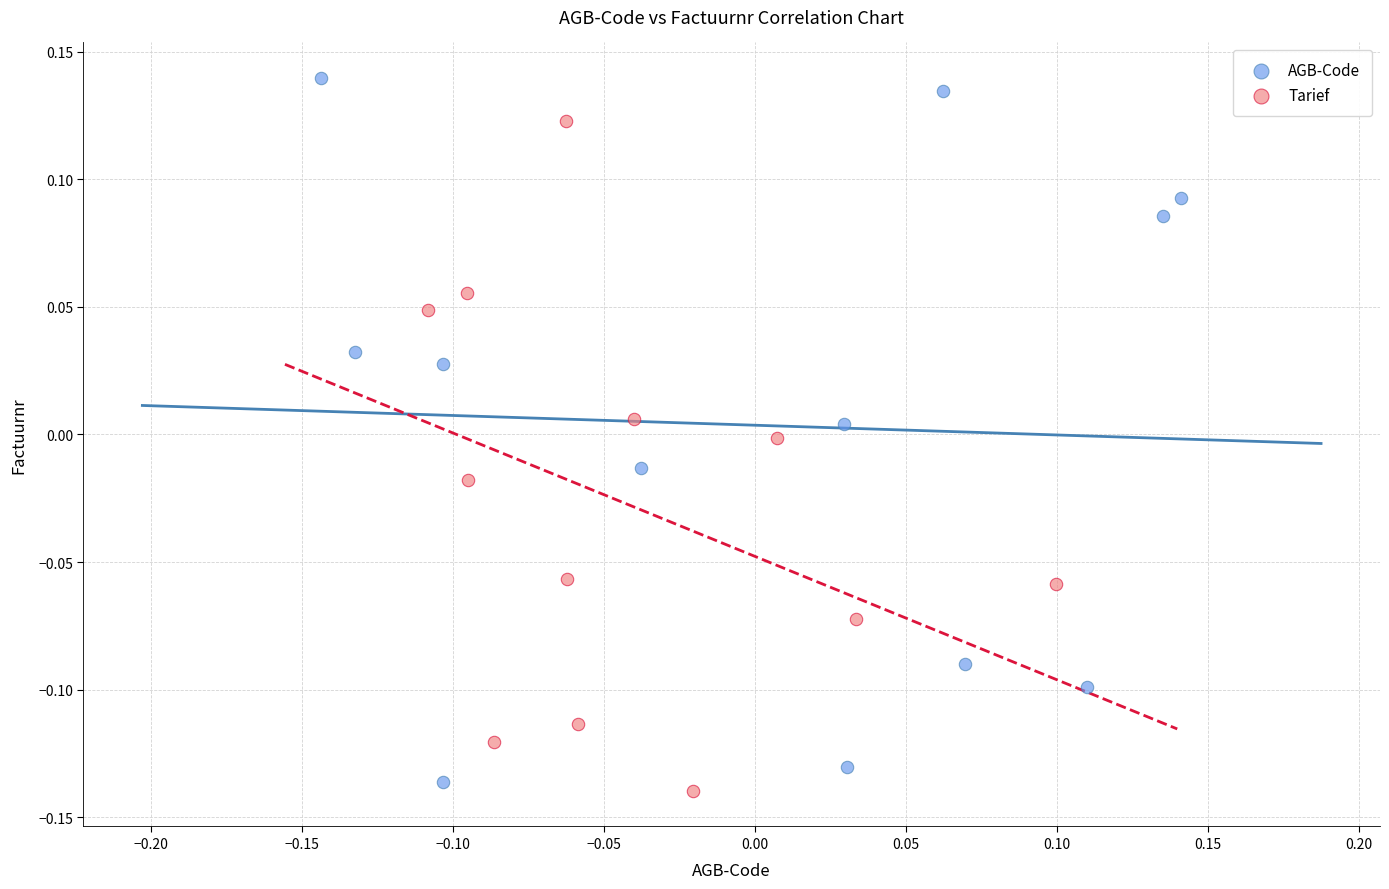

Which series has the largest Y range (max minus min)?

AGB-Code